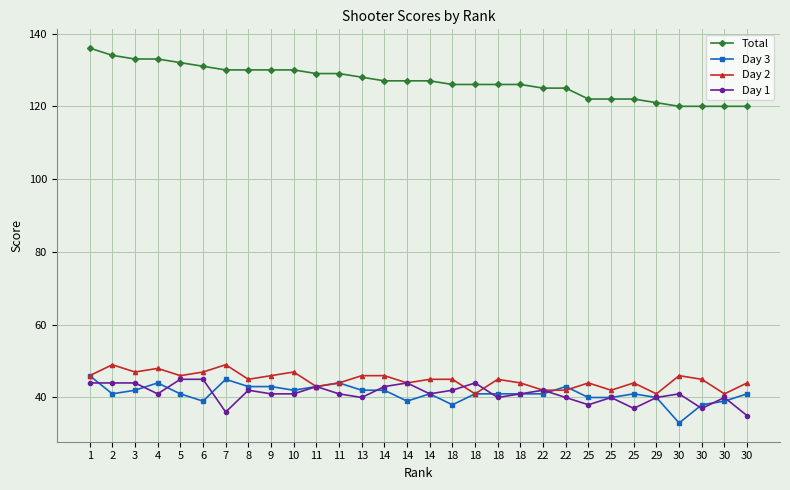

How many distinct data groups are displayed?

4